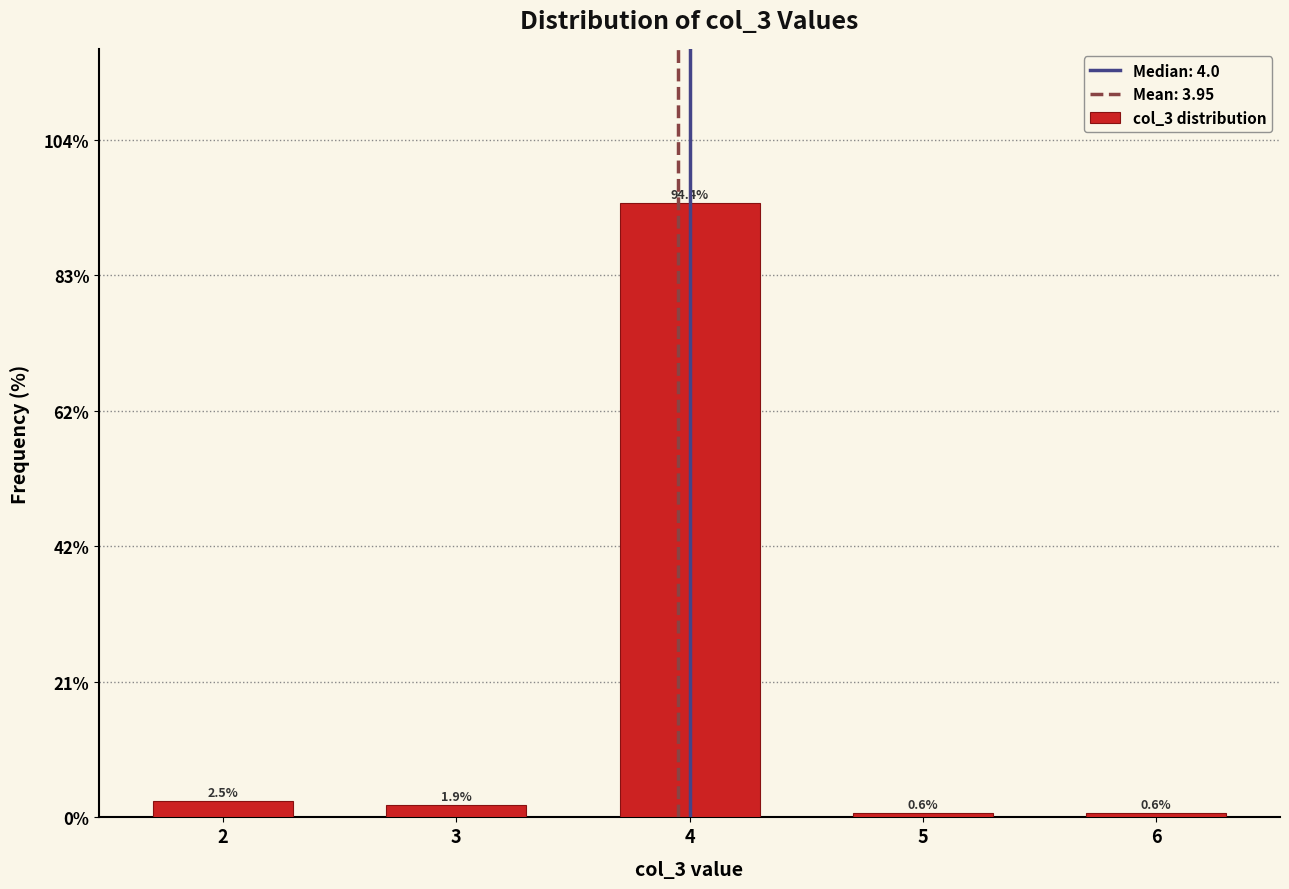

Reading right to left, what are all the values shown in this chart?

6=0.6	5=0.6	4=94.4	3=1.9	2=2.5